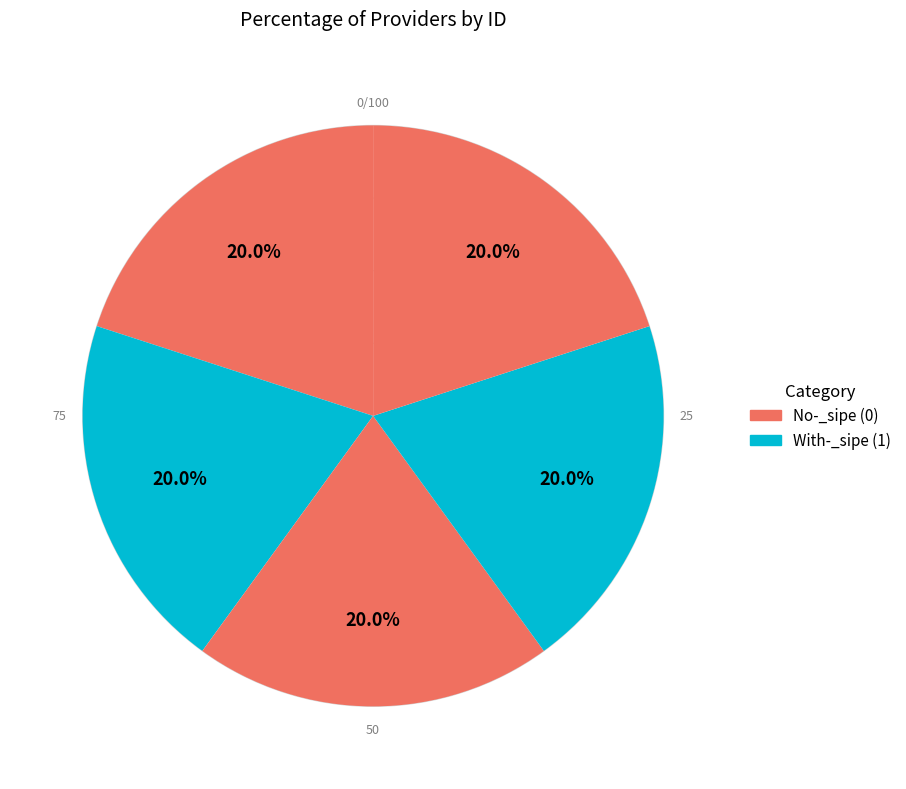

How many segments does this pie chart have?

5